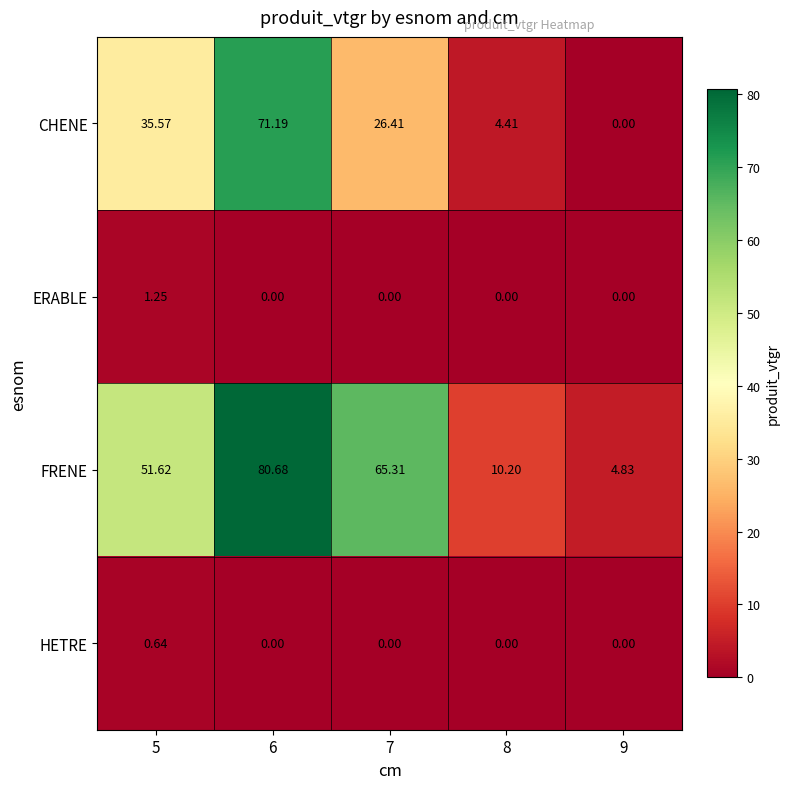

Between 8 and 9, which series saw the biggest shift?

FRENE